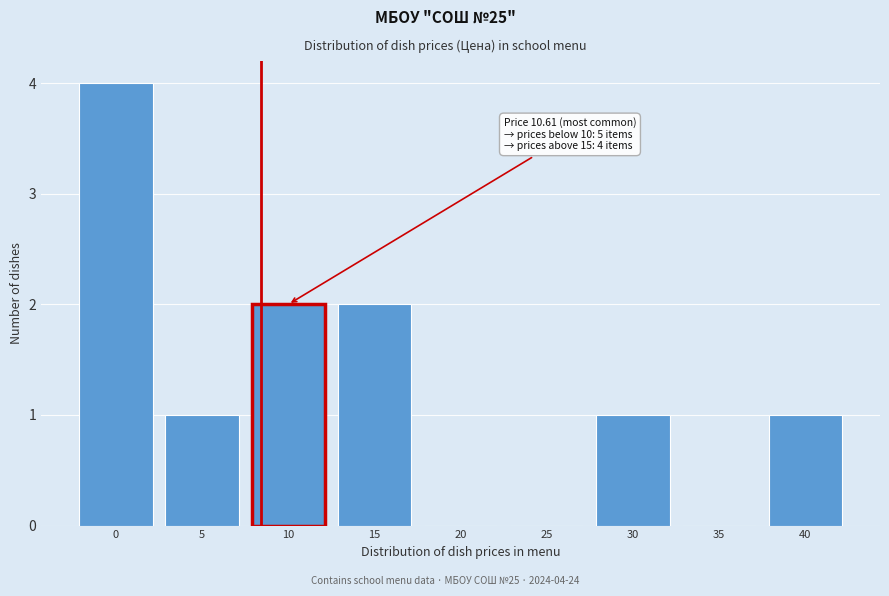

Reading left to right, what are all the values shown in this chart?

0=4	5=1	10=2	15=2	20=0	25=0	30=1	35=0	40=1